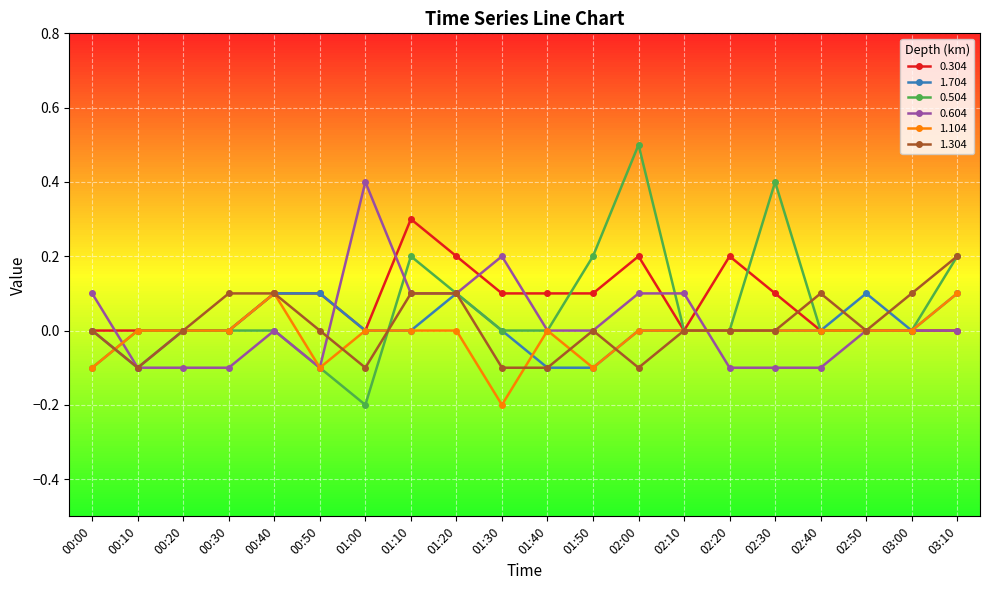

What is the greatest value displayed?

0.5